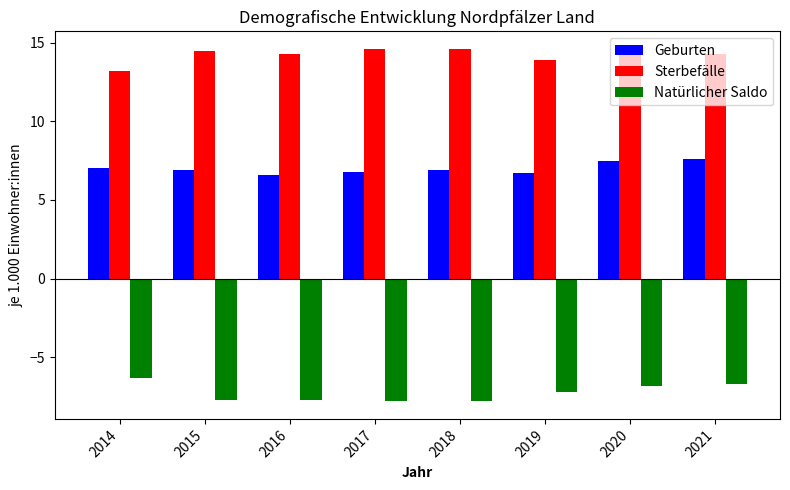

Where does the Sterbefälle series first go above 14?

2015